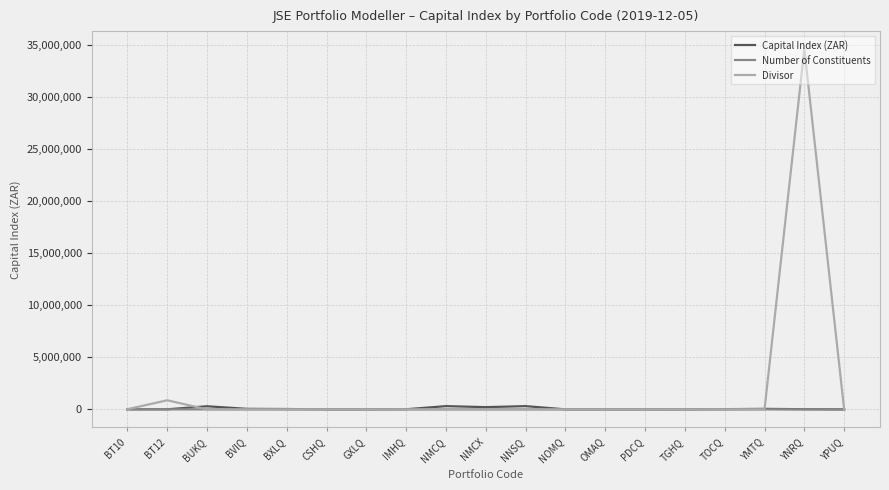

At which category is the sum across all series the highest?

YNRQ